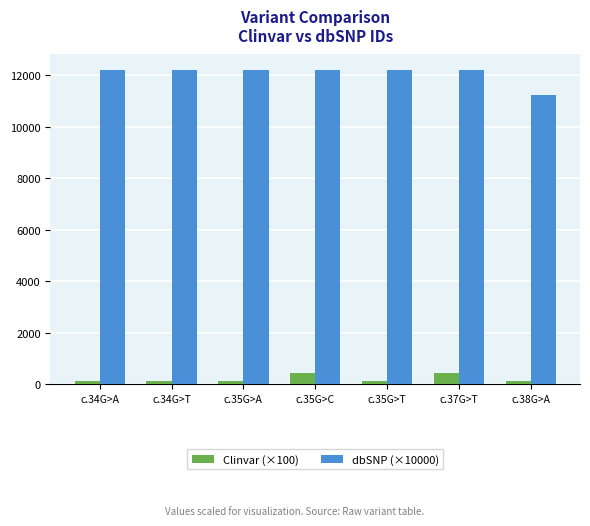

What is the minimum value for Clinvar (×100)?

125.8